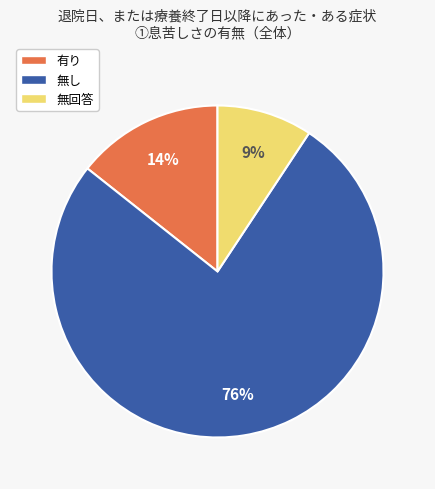

What is the majority slice?

無し